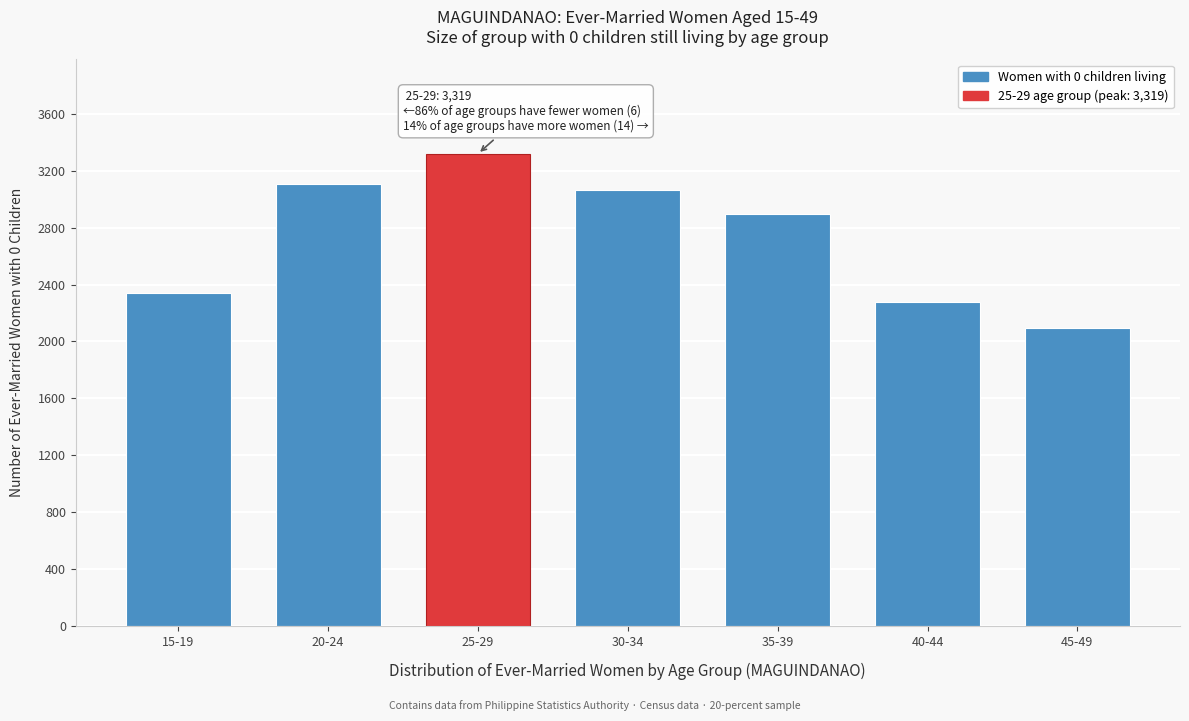

Reading right to left, what are all the values shown in this chart?

2092	2280	2894	3063	3319	3107	2342